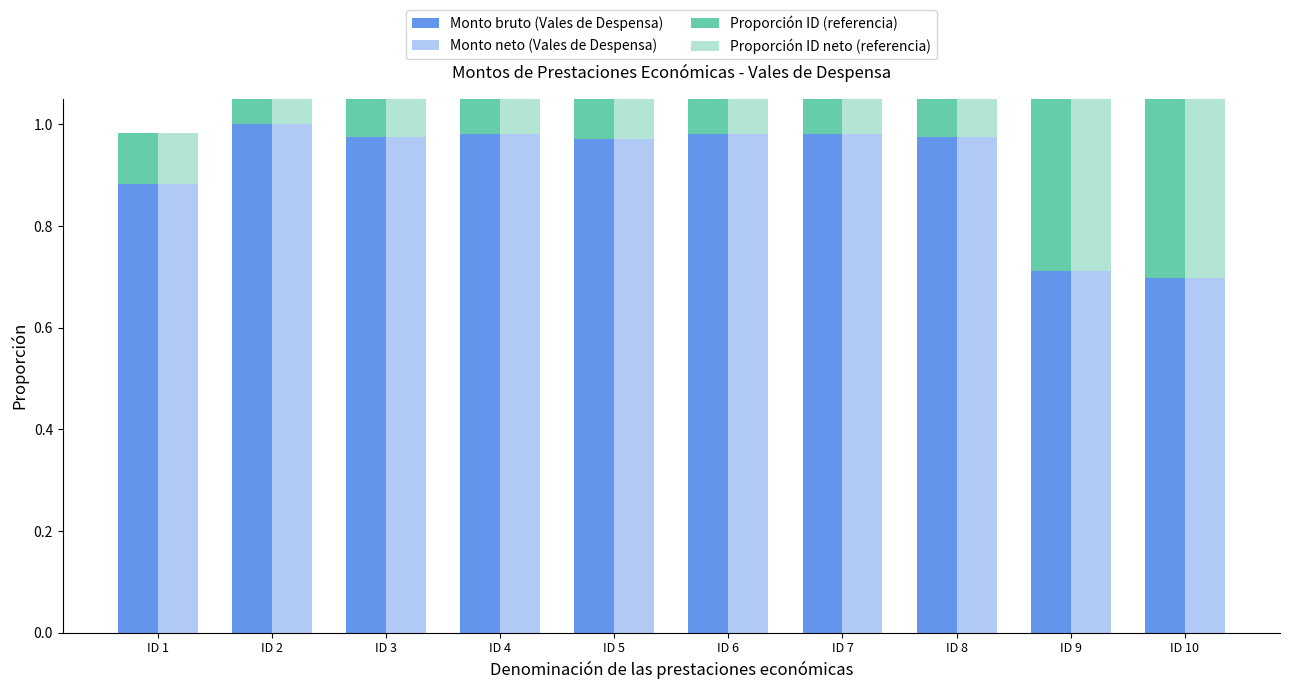

Does the chart contain any negative values?

No